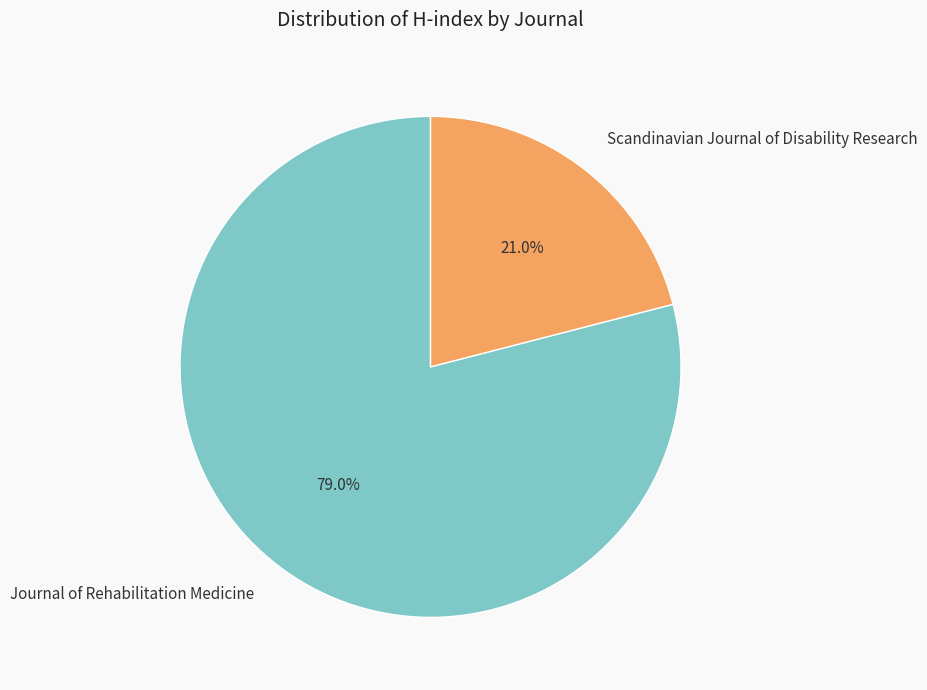

True or false: Journal of Rehabilitation Medicine accounts for 79% of the total.

True